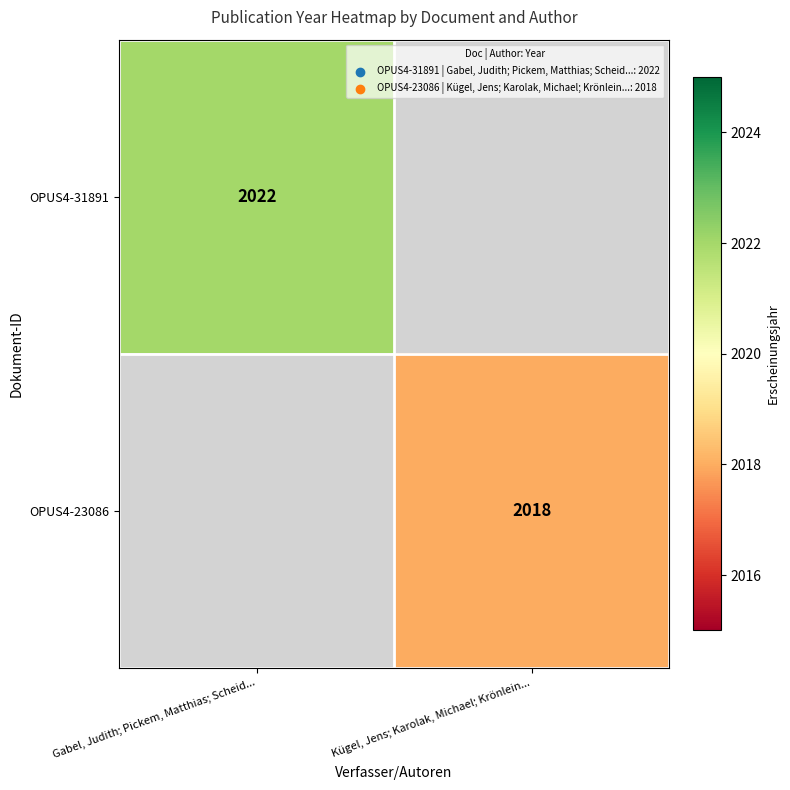

The value of OPUS4-23086 at Kügel, Jens; Karolak, Michael; Krönlein... is 2018. True or false?

True